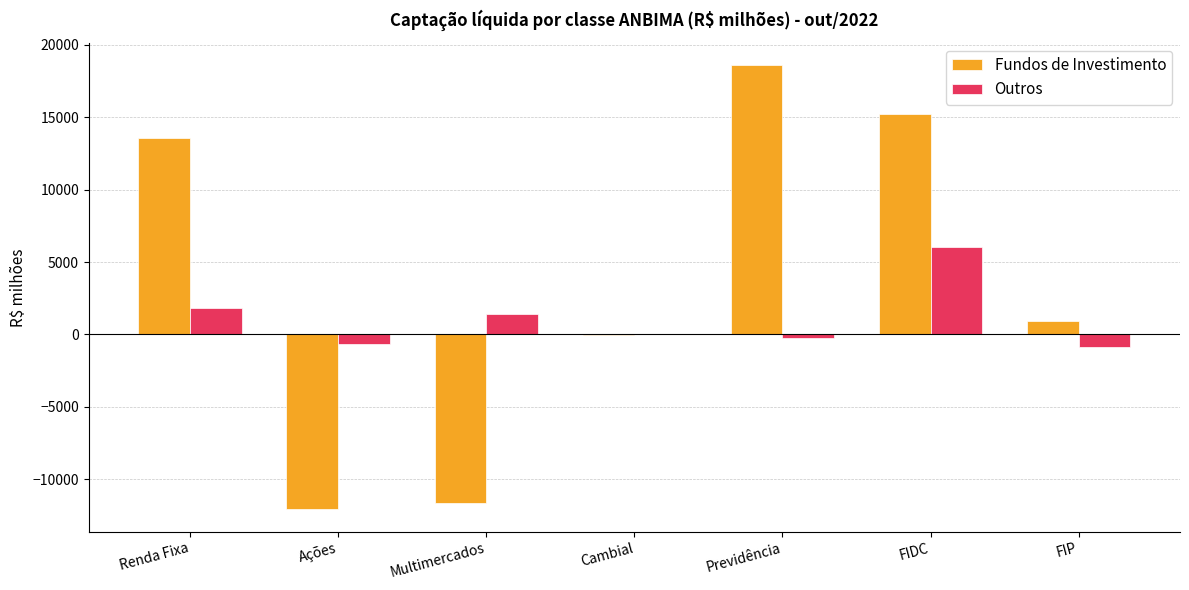

Between FIDC and FIP, which series saw the biggest shift?

Fundos de Investimento